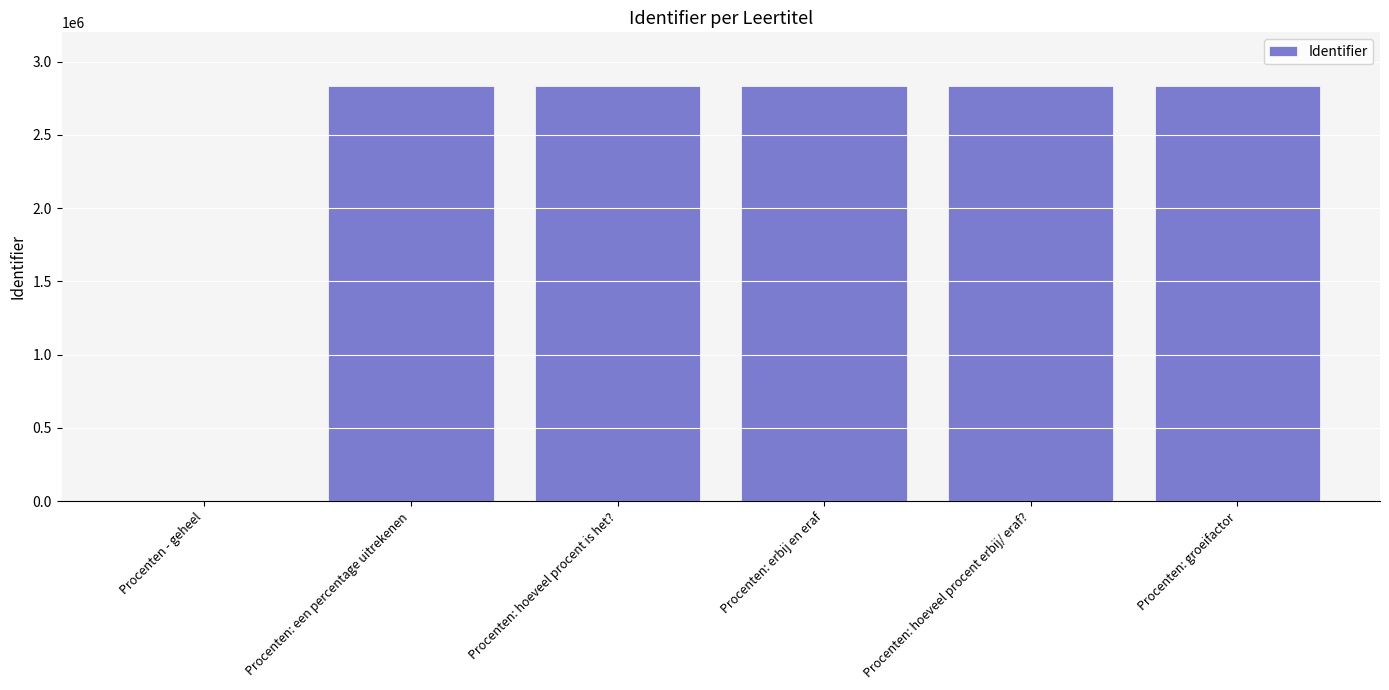

Between Procenten: hoeveel procent erbij/ eraf? and Procenten - geheel, which is larger?

Procenten: hoeveel procent erbij/ eraf?